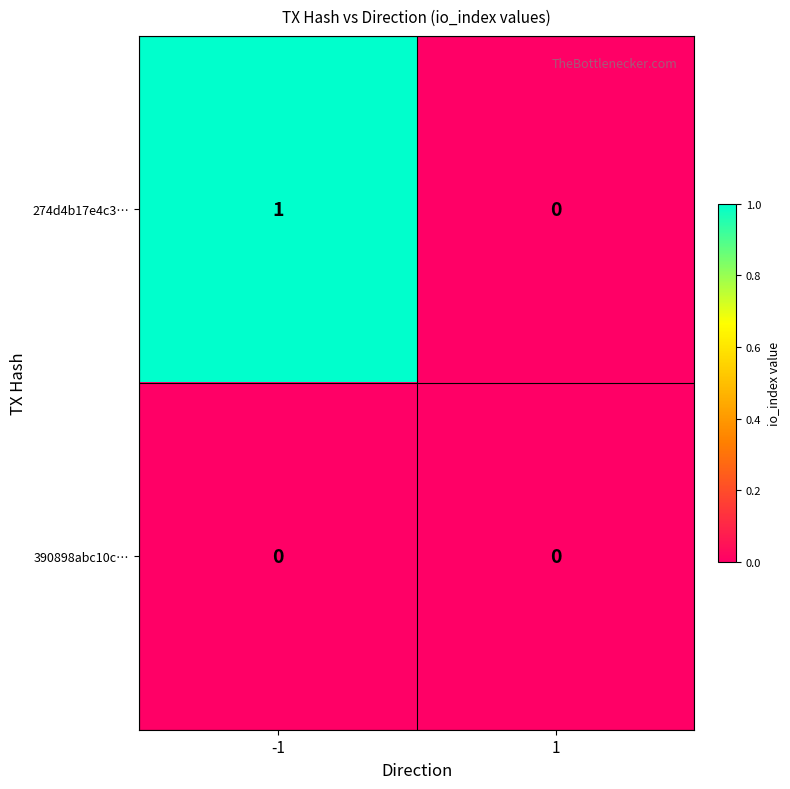

Reading right to left, extract all data points from this chart.

274d4b17e4c3…: 1=0	-1=1
390898abc10c…: 1=0	-1=0